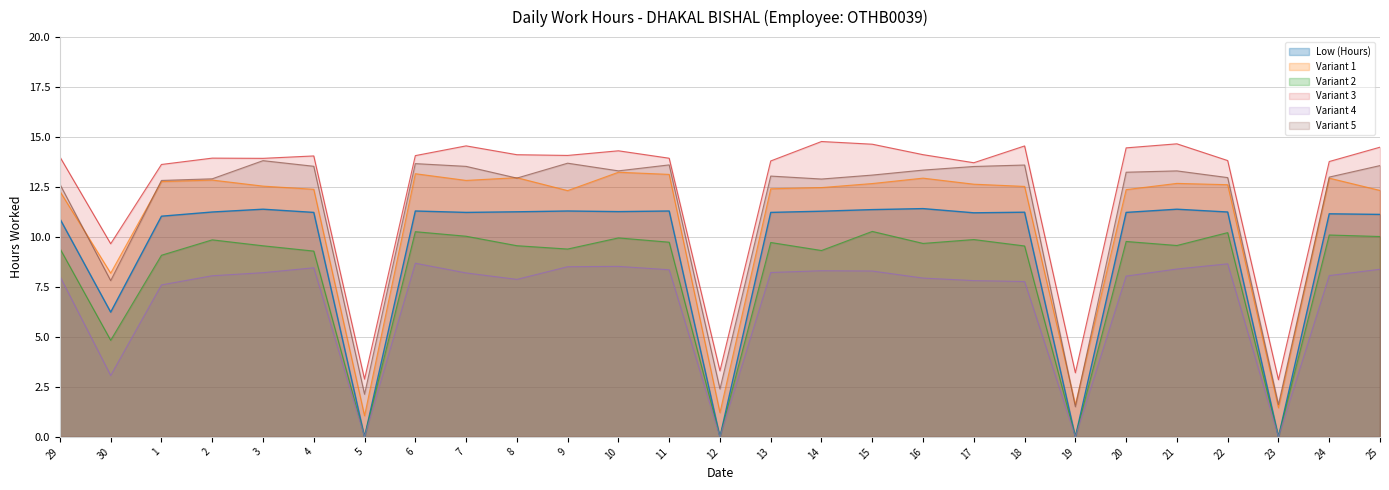

What is the change in value from 30 to 16?

+5.2